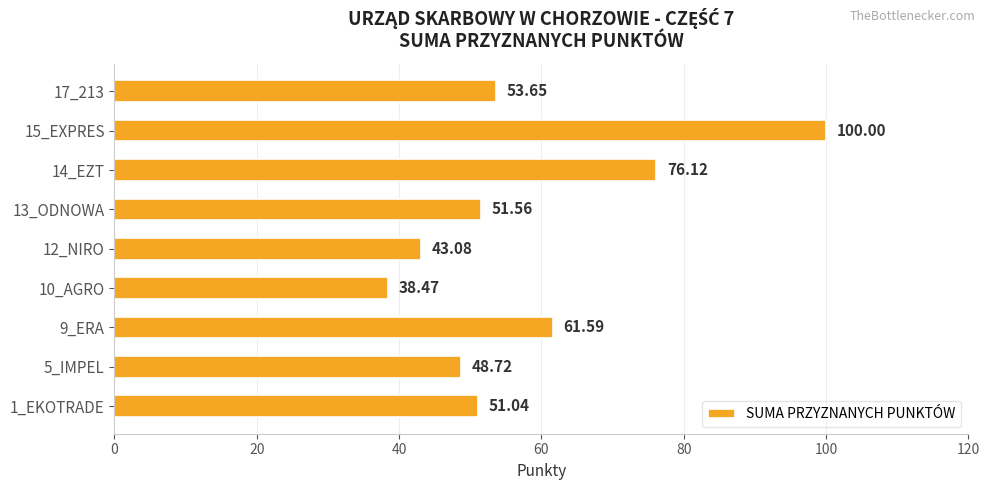

What is the sum of all values?

524.2